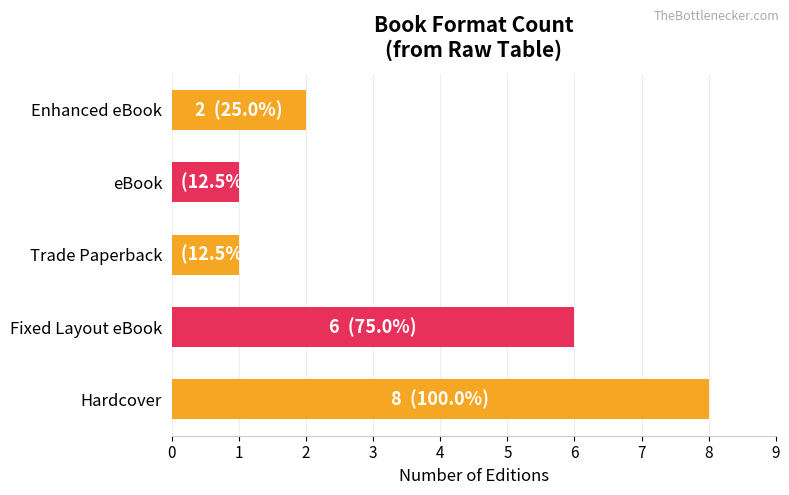

Count the number of categories in the chart.

5